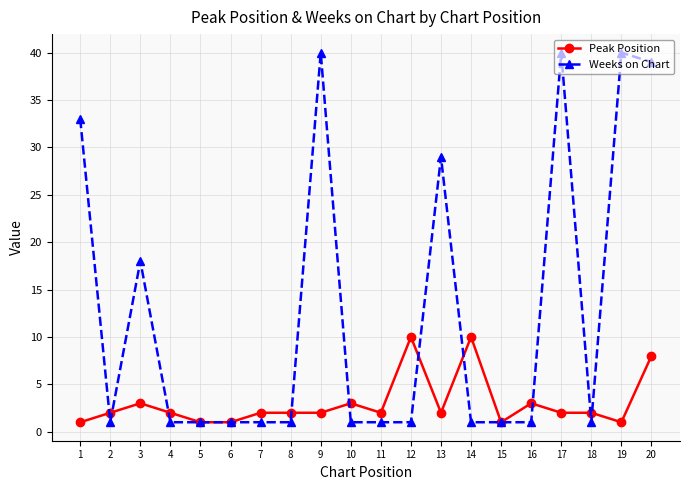

The value of Weeks on Chart at 14 is 1. True or false?

True